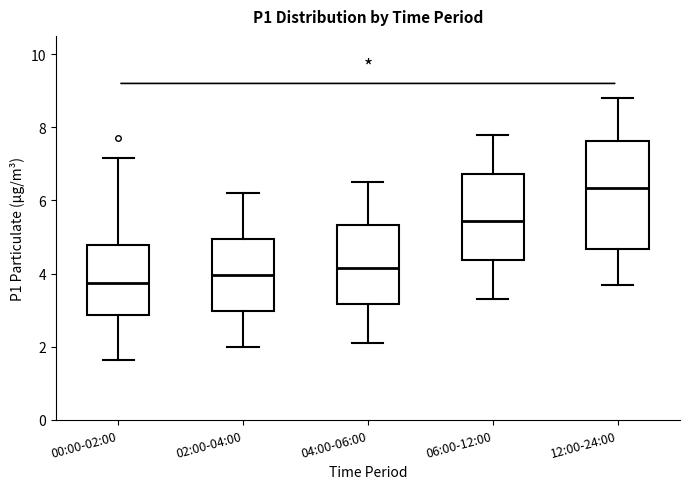

Reading left to right, read every box against the y-axis: the position of its median line, the range the box covers, and the ends of its whiskers. The values are not printed on the chart, so give them approximately, as read against the axis.

00:00-02:00: median 3.8, box 2.8 to 4.8, whiskers 1.6 to 7.2
02:00-04:00: median 4.0, box 3.0 to 5.0, whiskers 2.0 to 6.2
04:00-06:00: median 4.2, box 3.2 to 5.4, whiskers 2.2 to 6.6
06:00-12:00: median 5.4, box 4.4 to 6.8, whiskers 3.4 to 7.8
12:00-24:00: median 6.4, box 4.6 to 7.6, whiskers 3.8 to 8.8